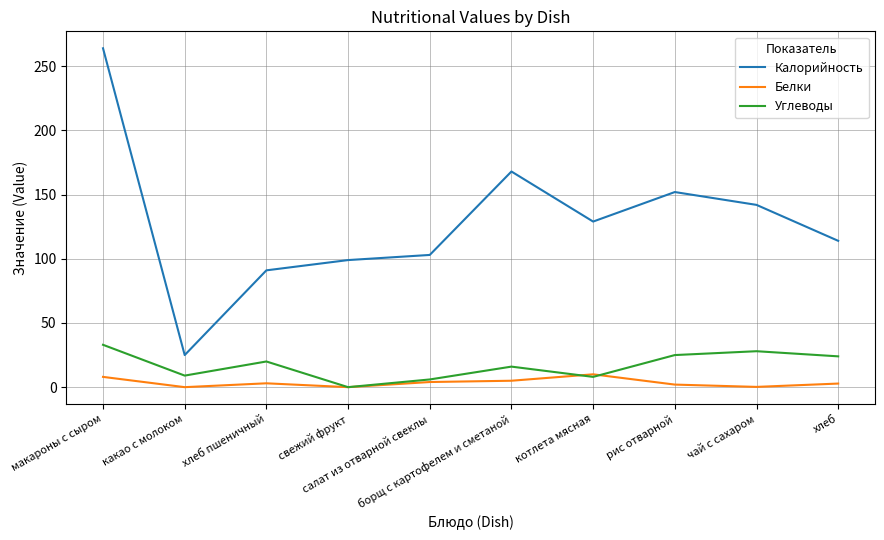

The value of Углеводы at свежий фрукт is 19.3. True or false?

False